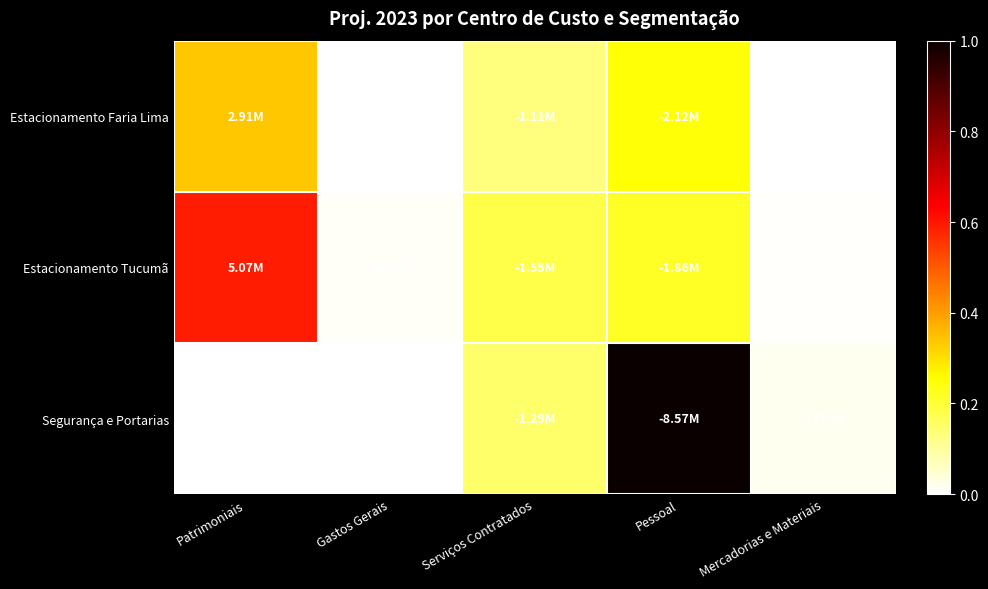

True or false: Estacionamento Faria Lima has a value of 0.0 at Gastos Gerais.

False